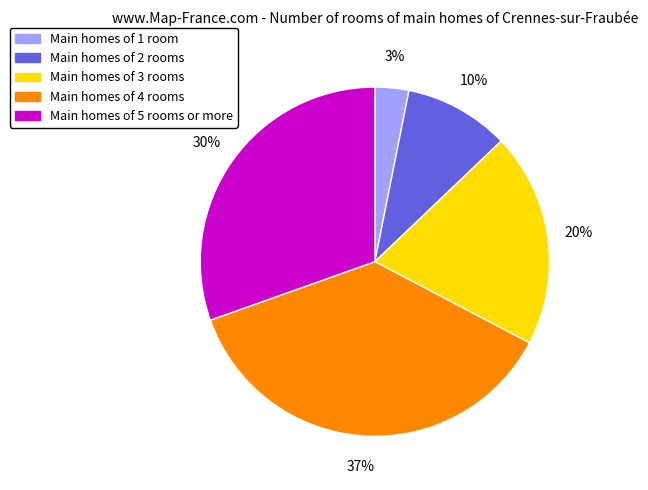

Which has a higher value, Main homes of 1 room or Main homes of 3 rooms?

Main homes of 3 rooms